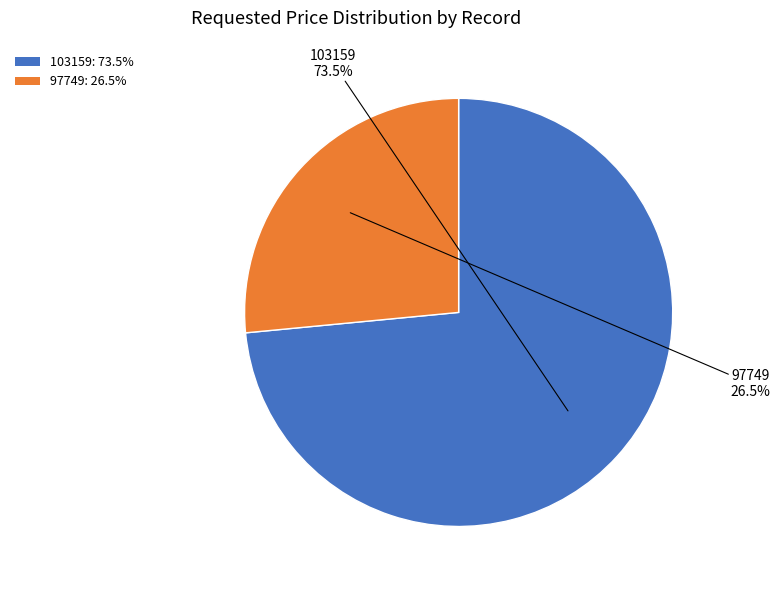

Approximately how many times larger is the value at 103159 compared to 97749?

2.8